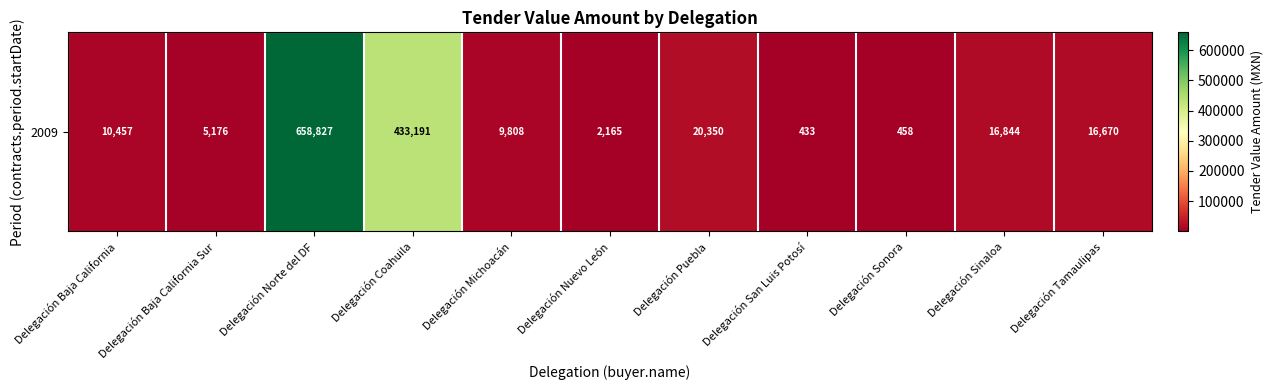

The chart shows a value of 25399.5 at Delegación Tamaulipas. True or false?

False